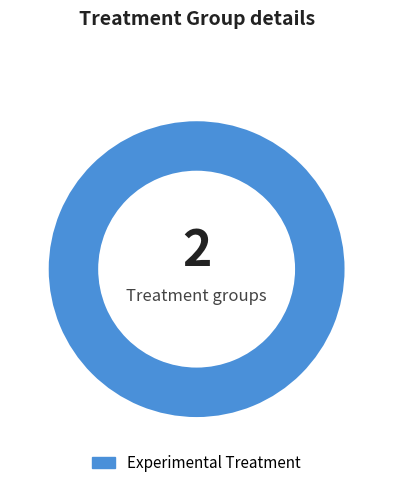

Is there any slice that represents more than half of the pie?

Yes